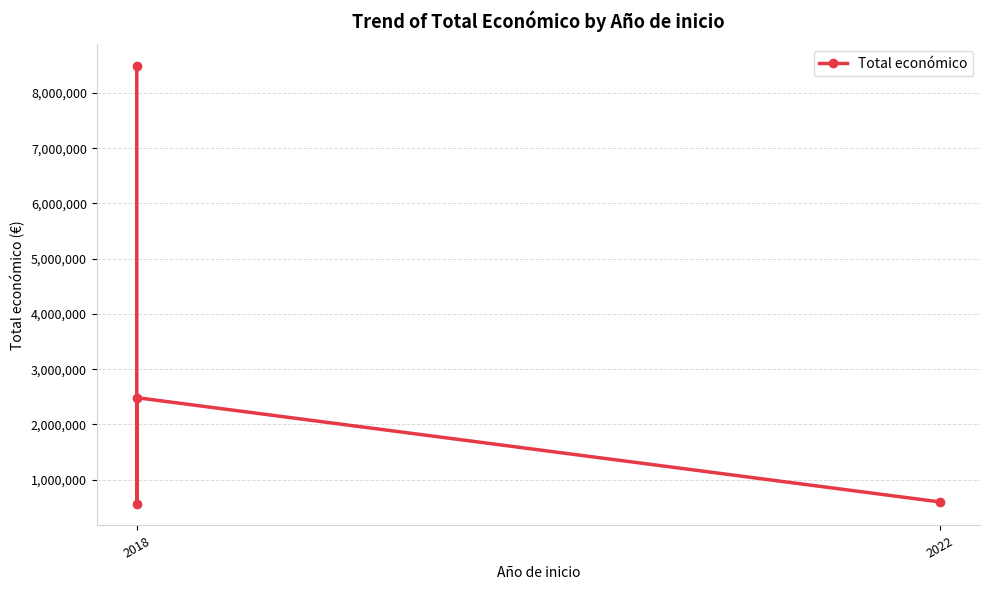

Reading left to right, extract all data points from this chart.

8484999	565835	2483714	596368